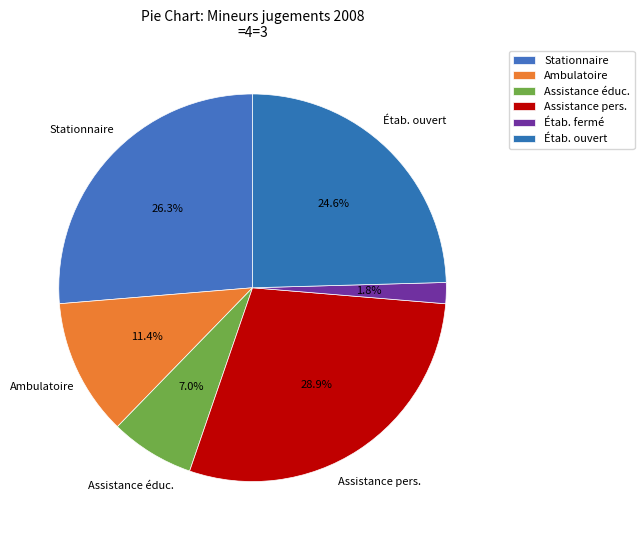

To the nearest percent, what is the average slice percentage?

17%